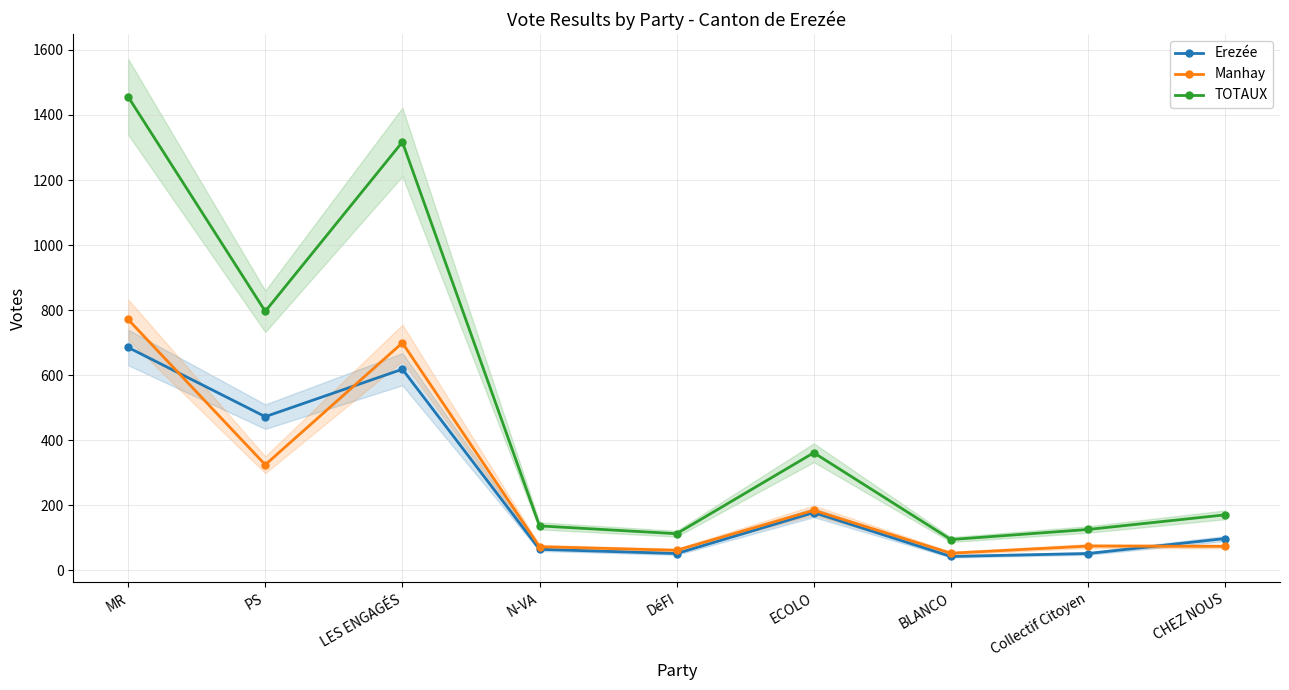

What is the difference between the maximum and second lowest values in the Manhay series?

710